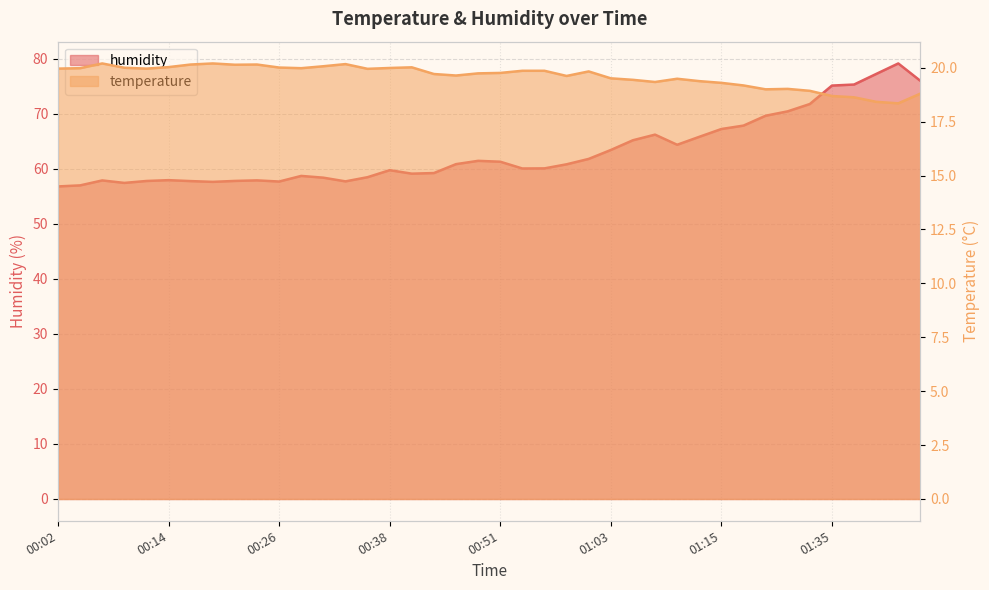

At how many categories does at least one series exceed 35?

40